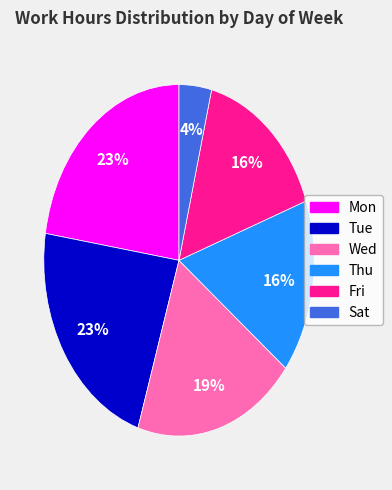

To the nearest percent, what is the difference between the Tue and Fri slice percentages?

7%